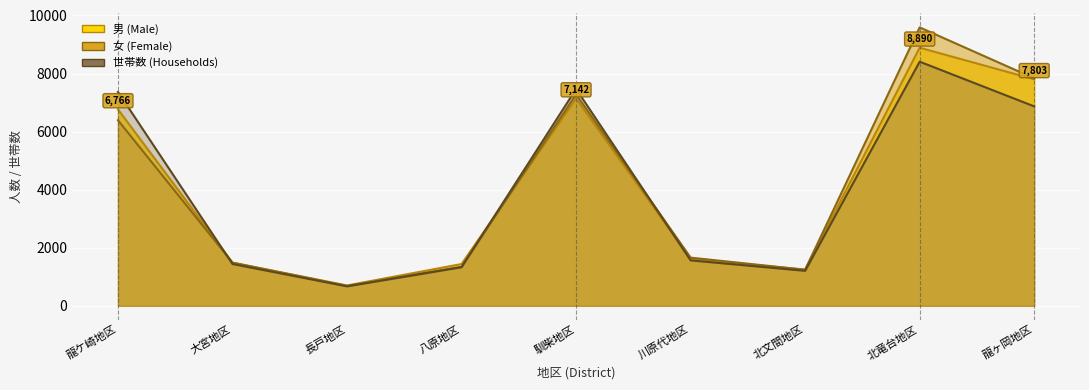

Between which two adjacent categories do 女 and 世帯数 first intersect?

龍ケ崎地区 and 大宮地区